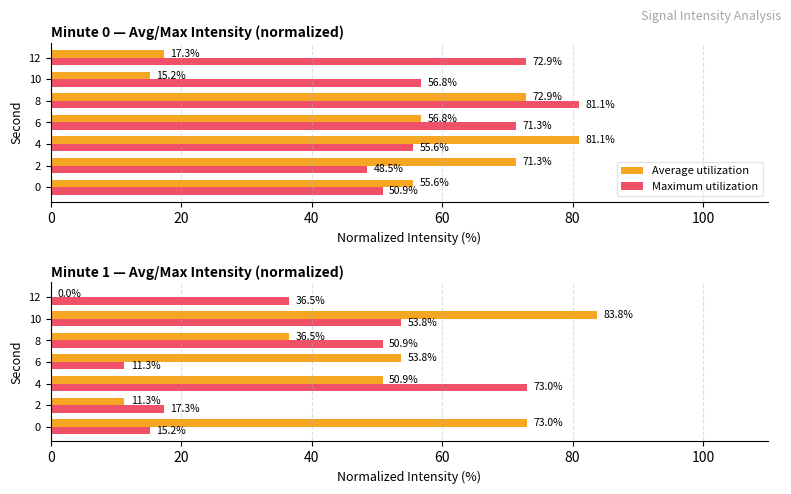

Which series has the widest spread of values?

Average utilization